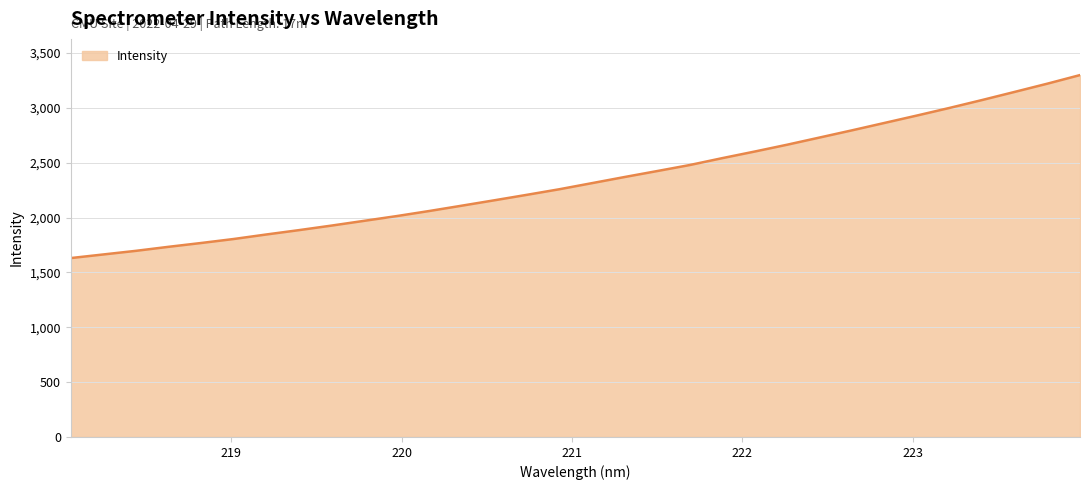

What is the difference between the maximum and minimum values?

1667.8